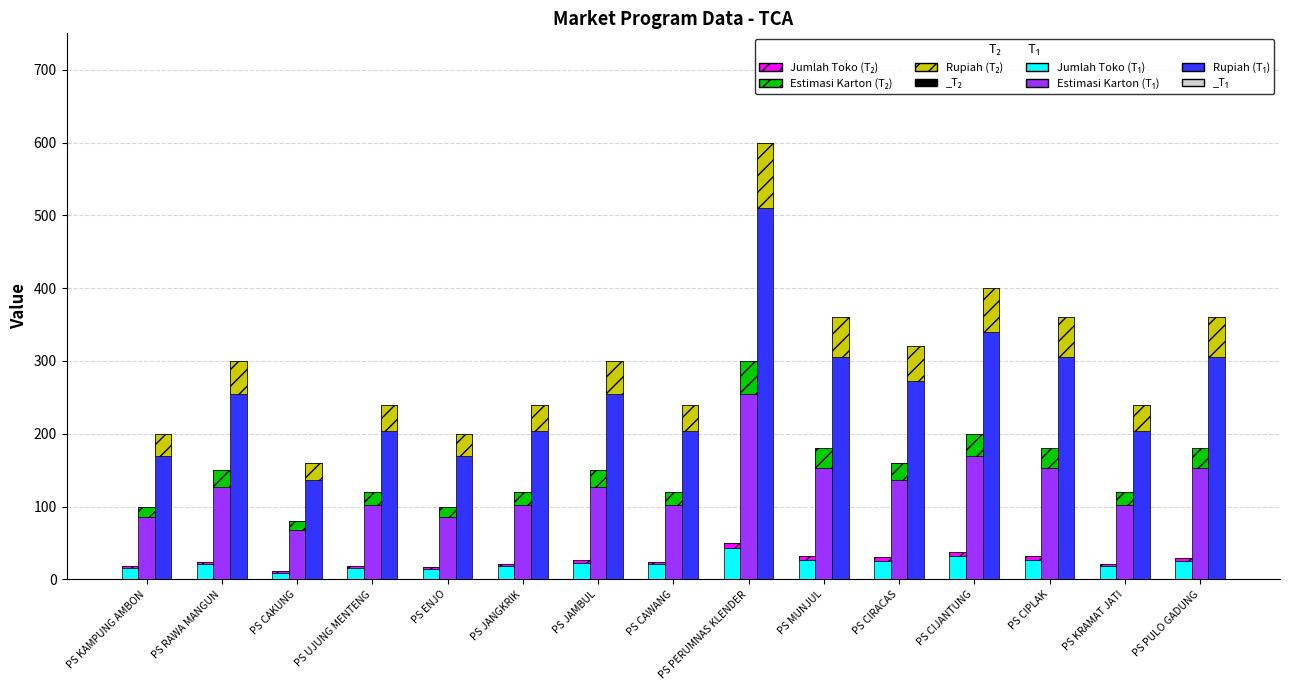

What is the approximate value of Rupiah (x1000) at PS CAKUNG?

160